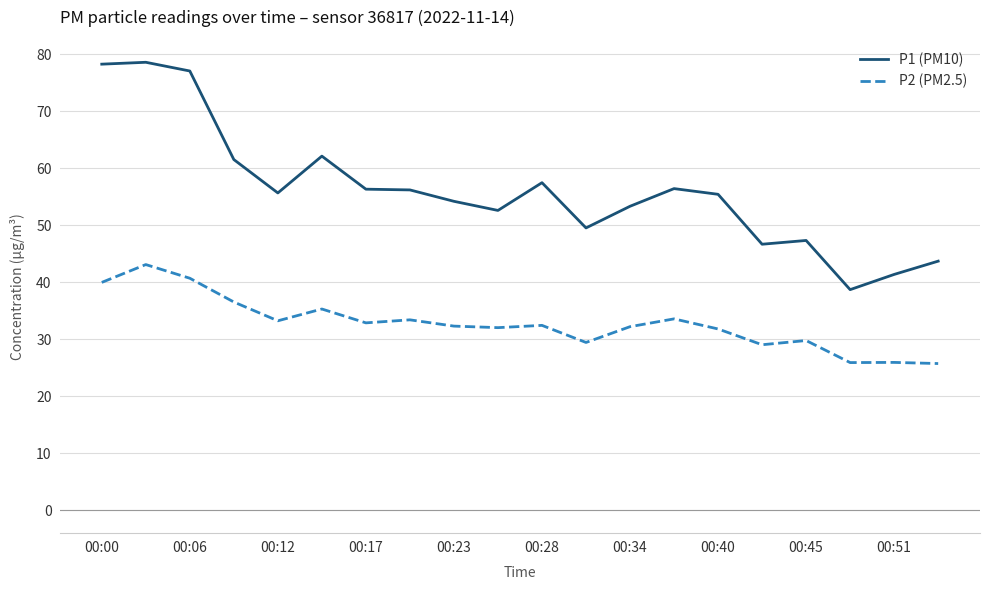

How many distinct data groups are displayed?

2